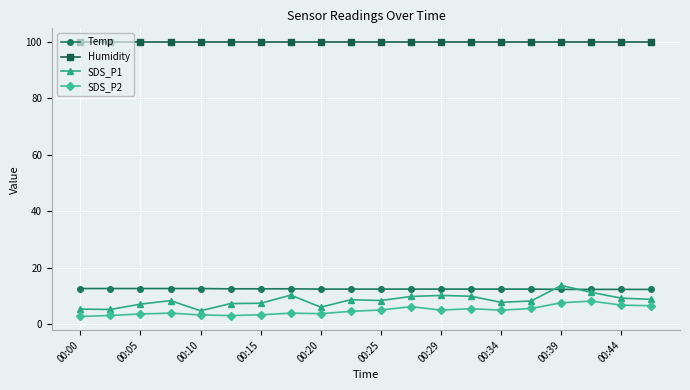

At how many categories does at least one series exceed 83?

20